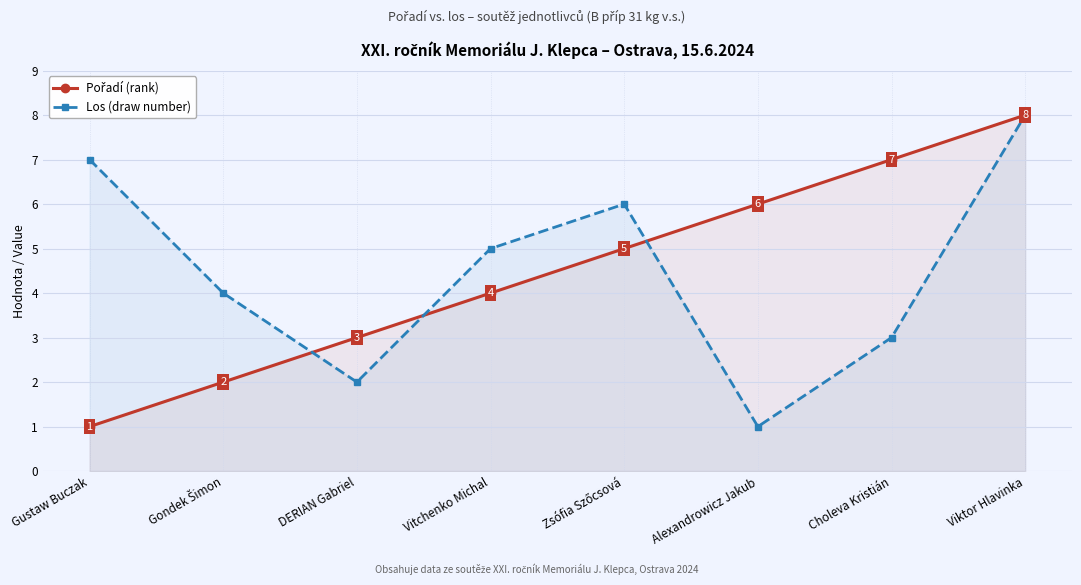

Which series changed the most between Gustaw Buczak and Alexandrowicz Jakub?

Los (draw number)